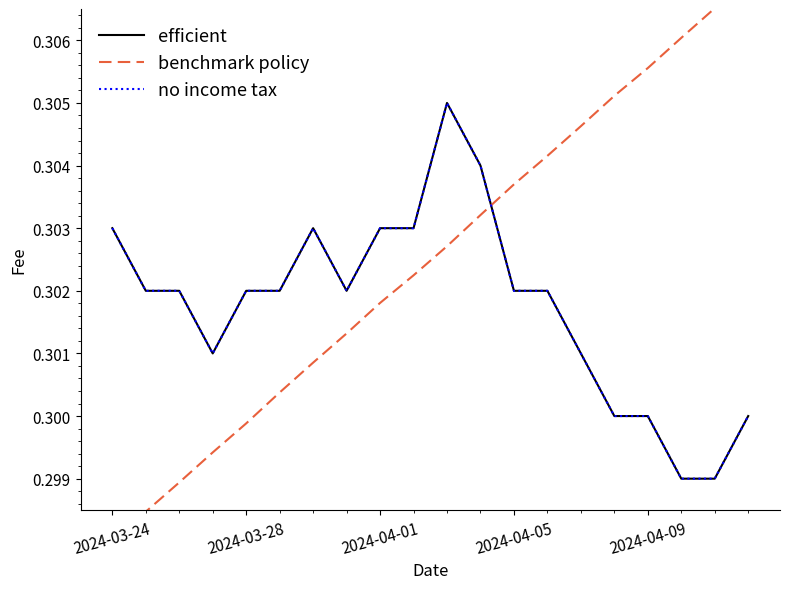

Count the no income tax values in the range 0 to 1.

20